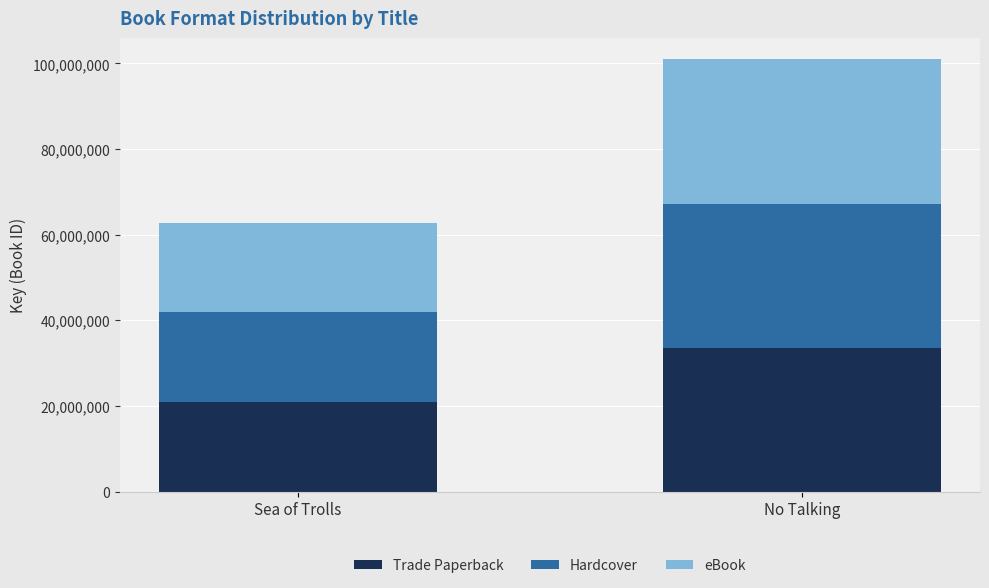

How many bars are there in total?

2